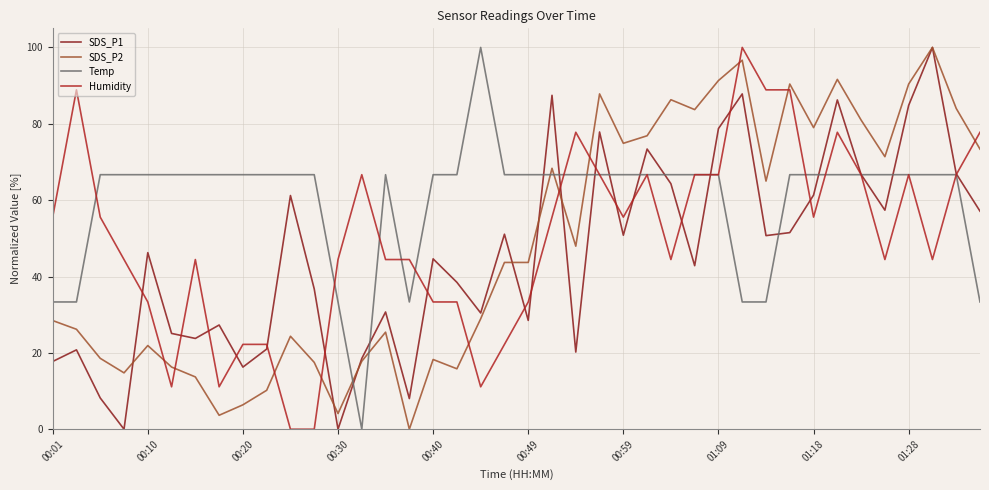

Which series has the largest total across all categories?

Temp